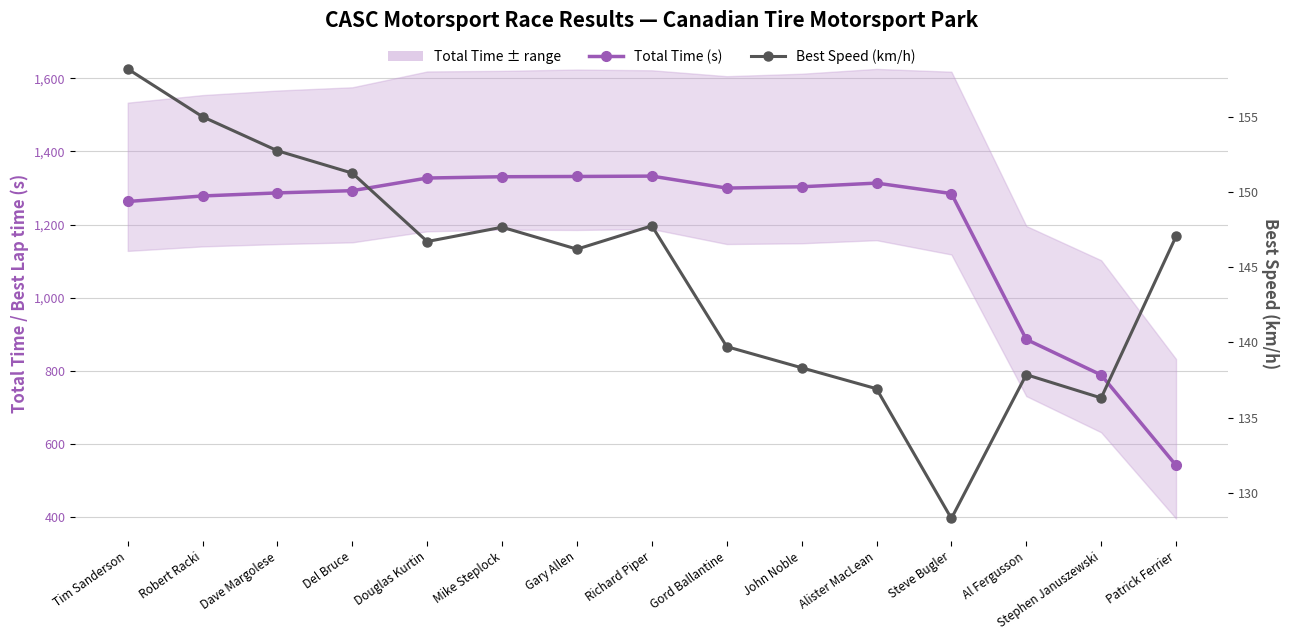

True or false: Best Speed (km/h) and Total Time (s) cross at least once.

False